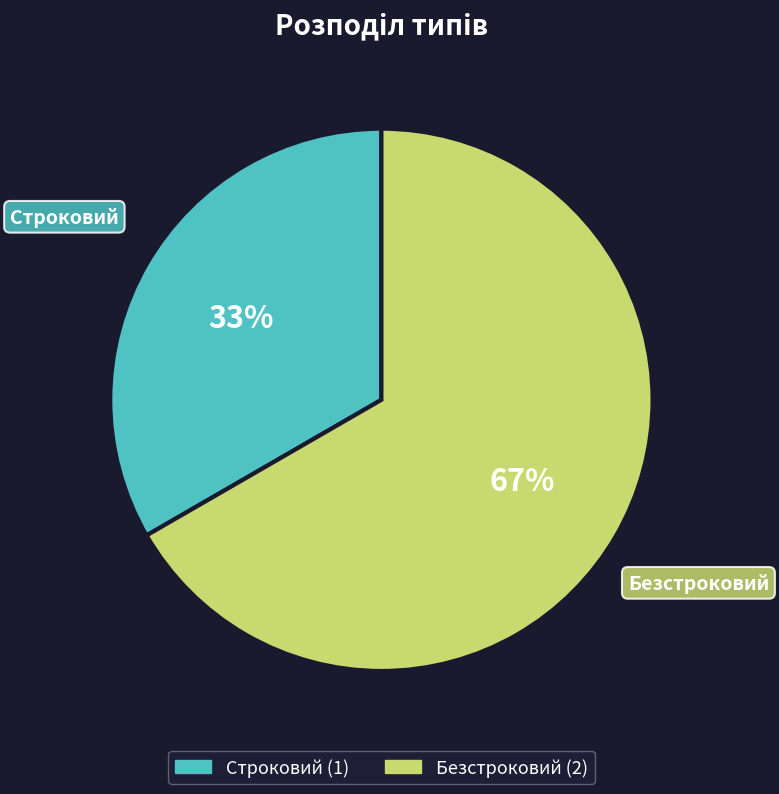

Between Безстроковий and Строковий, which is larger?

Безстроковий